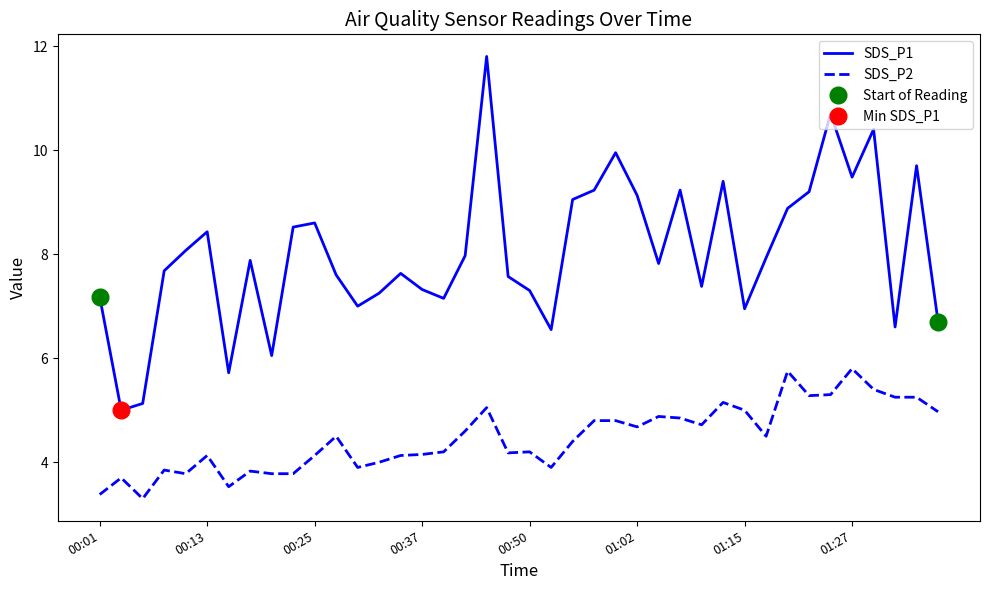

What is the highest value of the SDS_P1 series?

11.8